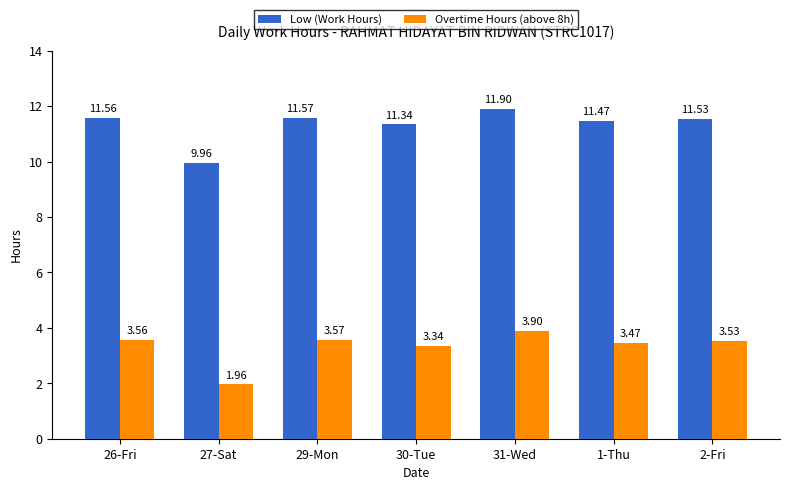

List the series in order of their overall mean, highest first.

Low (Work Hours), Overtime Hours (above 8h)